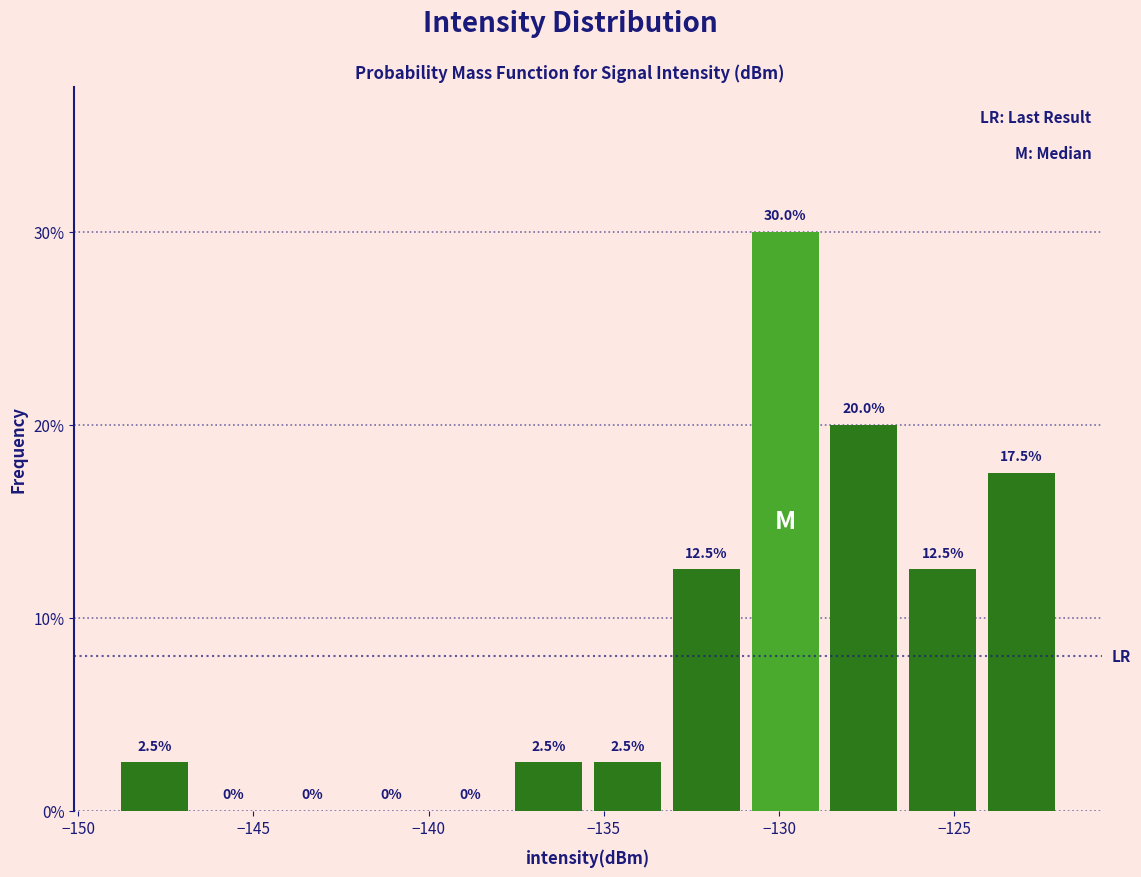

Reading left to right, list every bar in this chart as the range it spans on the x-axis followed by its height. The bar edges are not printed on the chart, so give them approximately, as read against the axis.

-149.0 to -146.5: 2.5
-146.5 to -144.5: 0.0
-144.5 to -142.0: 0.0
-142.0 to -140.0: 0.0
-140.0 to -137.5: 0.0
-137.5 to -135.5: 2.5
-135.5 to -133.0: 2.5
-133.0 to -131.0: 12.5
-131.0 to -128.5: 30.0
-128.5 to -126.5: 20.0
-126.5 to -124.0: 12.5
-124.0 to -122.0: 17.5